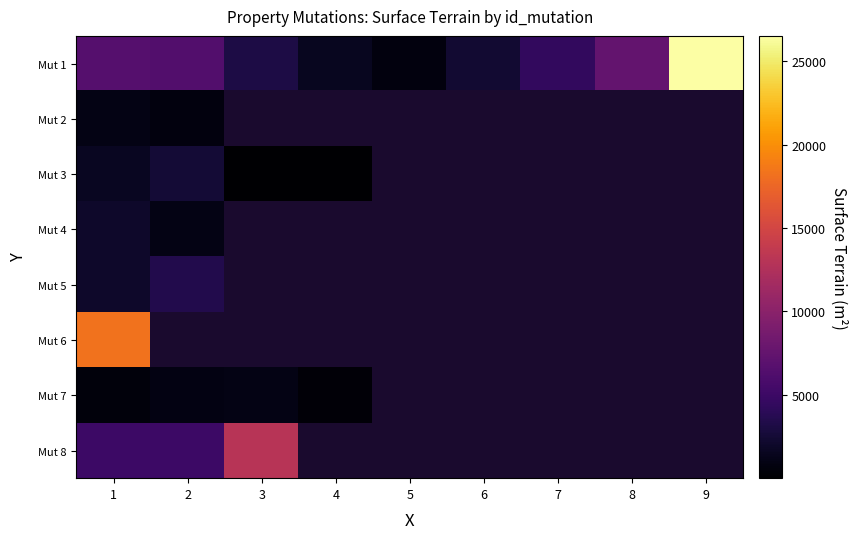

Count the number of categories in the chart.

9